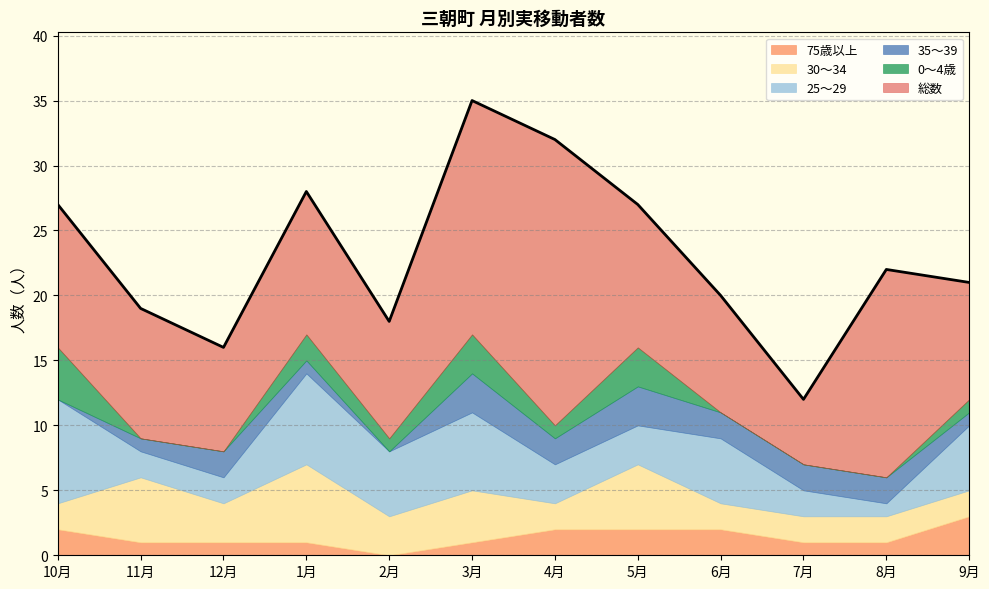

How many lines are shown in the chart?

6